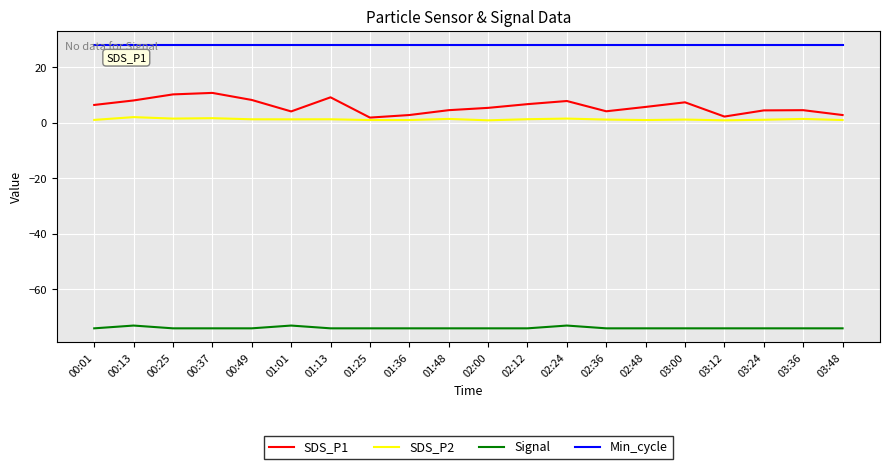

What is the sum of the SDS_P1 values at 00:25 and 02:36?

14.4